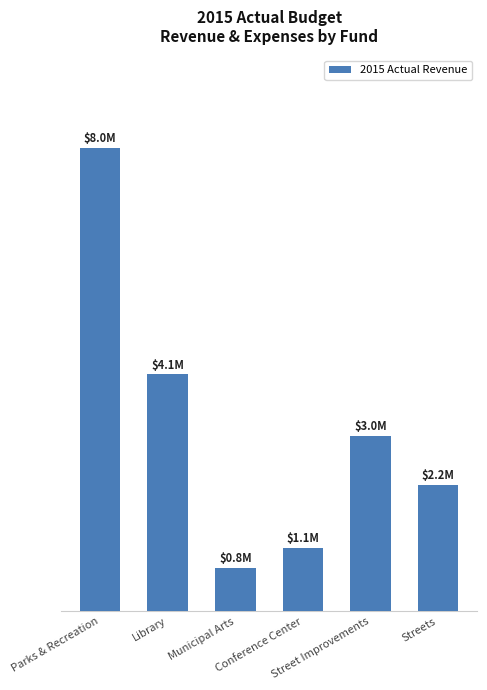

What is the label of the 6th bar from the left?

Streets